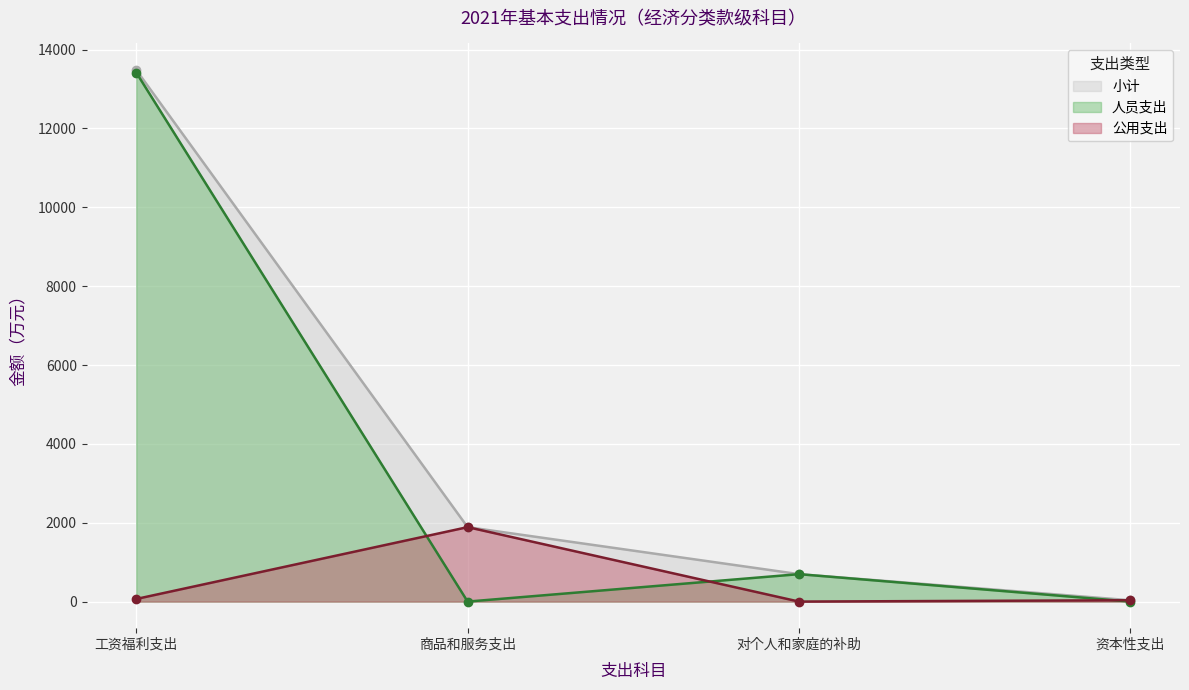

What is the value of the 人员支出 point at the 1st from the left?

13414.9